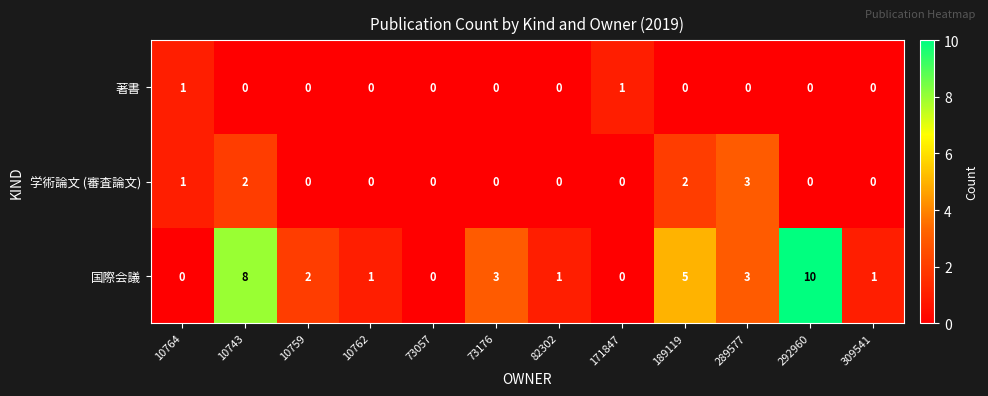

How many 学術論文 (審査論文) values are between 0 and 2?

11